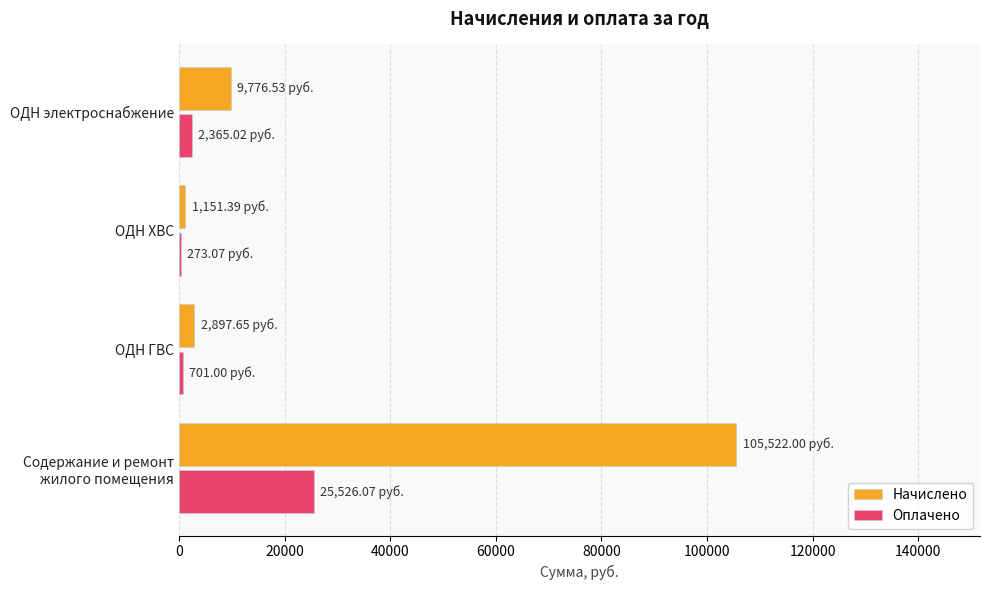

Which series has the largest total across all categories?

Начислено